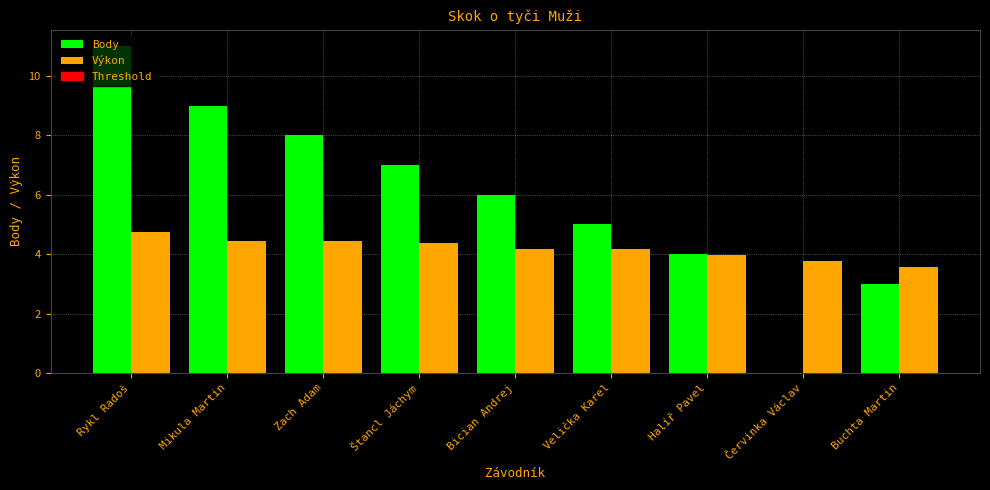

Which category has the highest value across all series?

Rykl Radoš